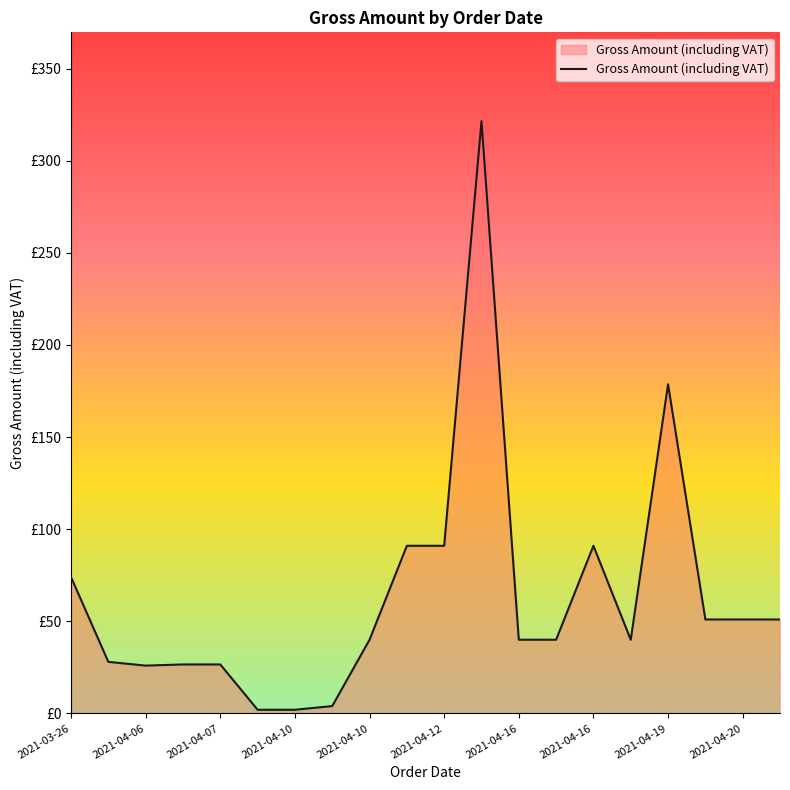

At which label does the data first exceed 40?

2021-03-26